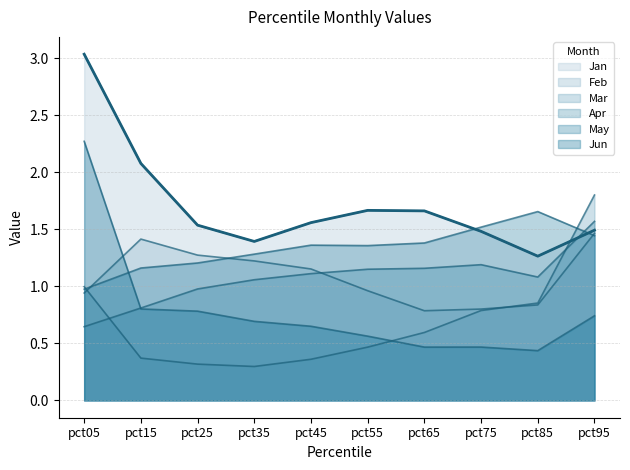

At which category does Mar reach its first local valley?

pct35